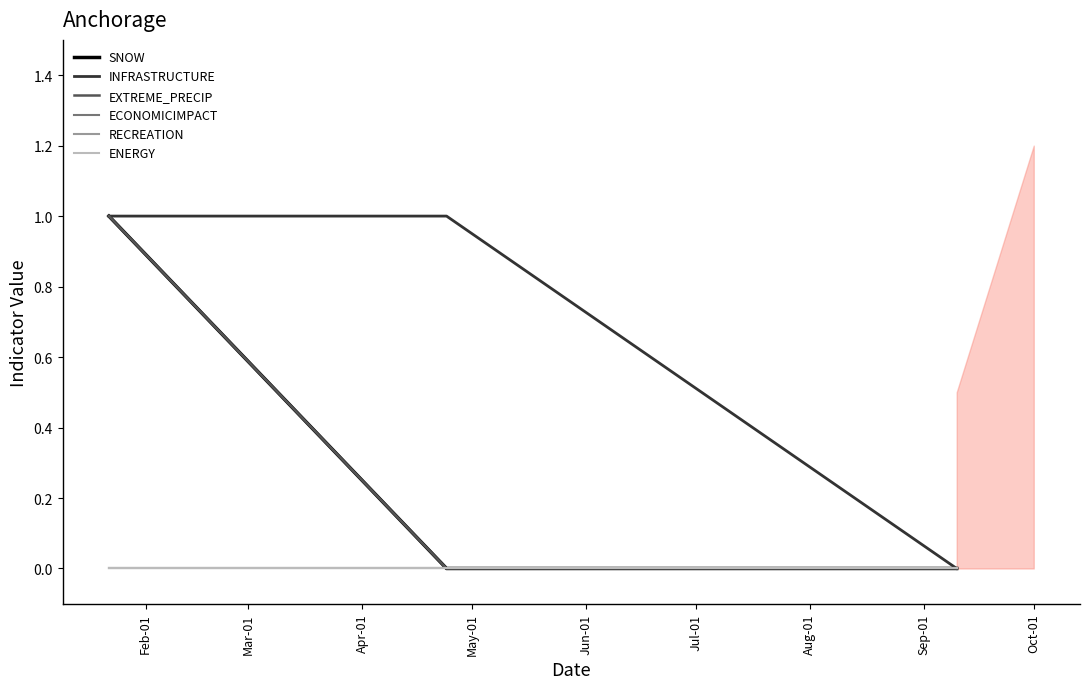

What is the value of the INFRASTRUCTURE point at the 2nd from the left?

1